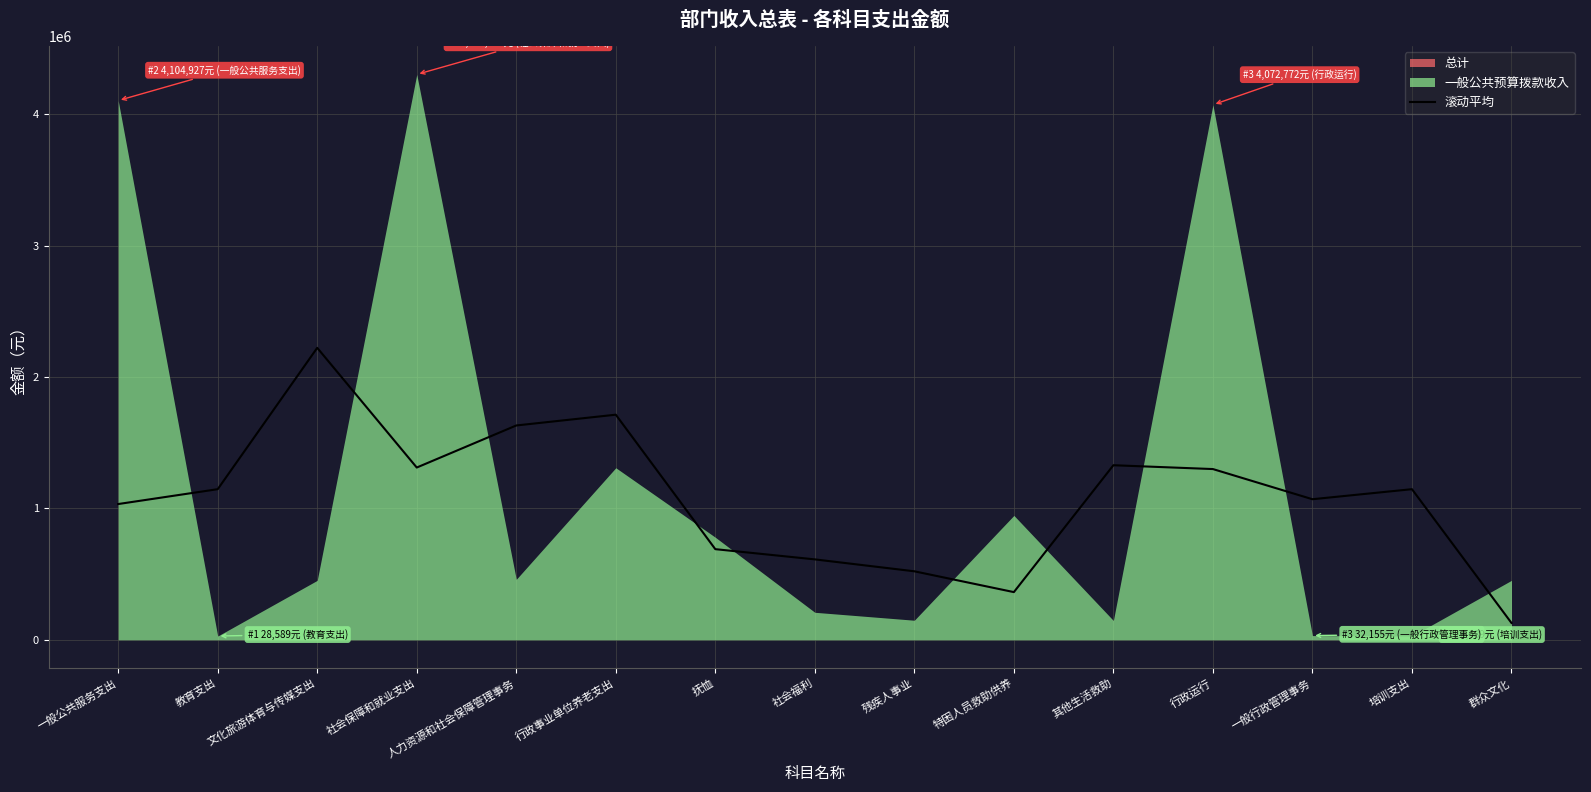

What is the value of the 10th point from the left?

362977.5